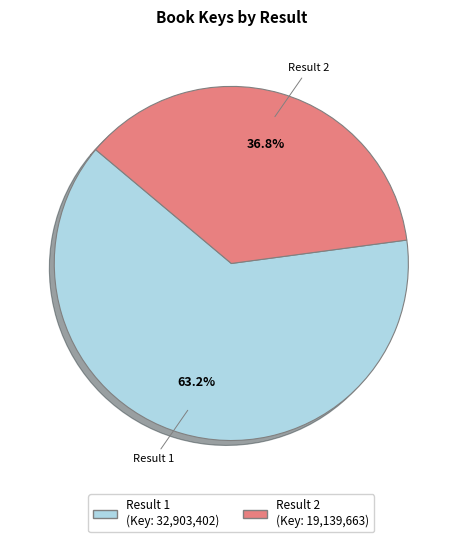

What percentage is NOT represented by Result 2 (Key: 19,139,663)?

63.2%